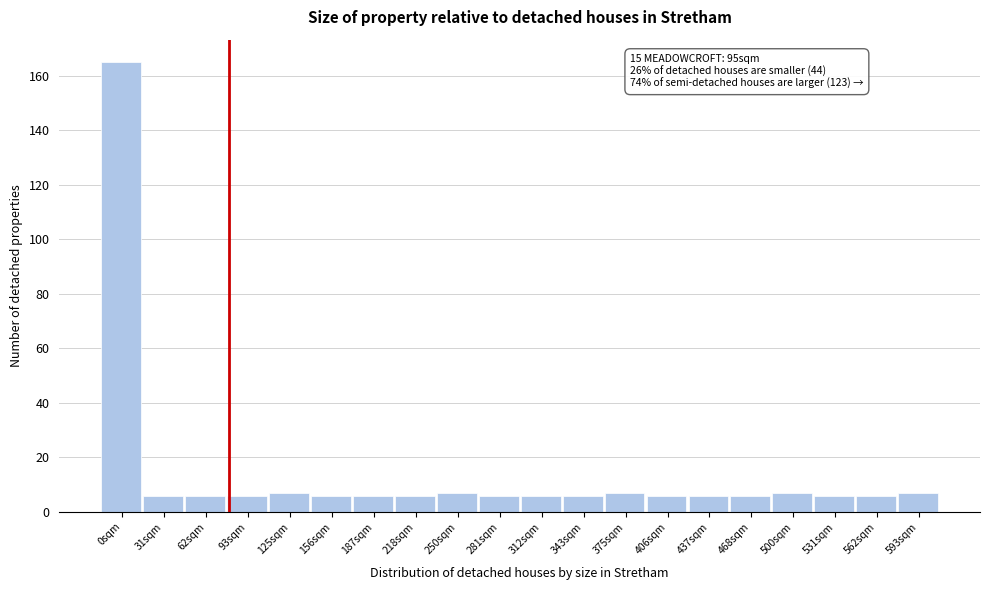

Reading left to right, what are all the values shown in this chart?

165	6	6	6	7	6	6	6	7	6	6	6	7	6	6	6	7	6	6	7